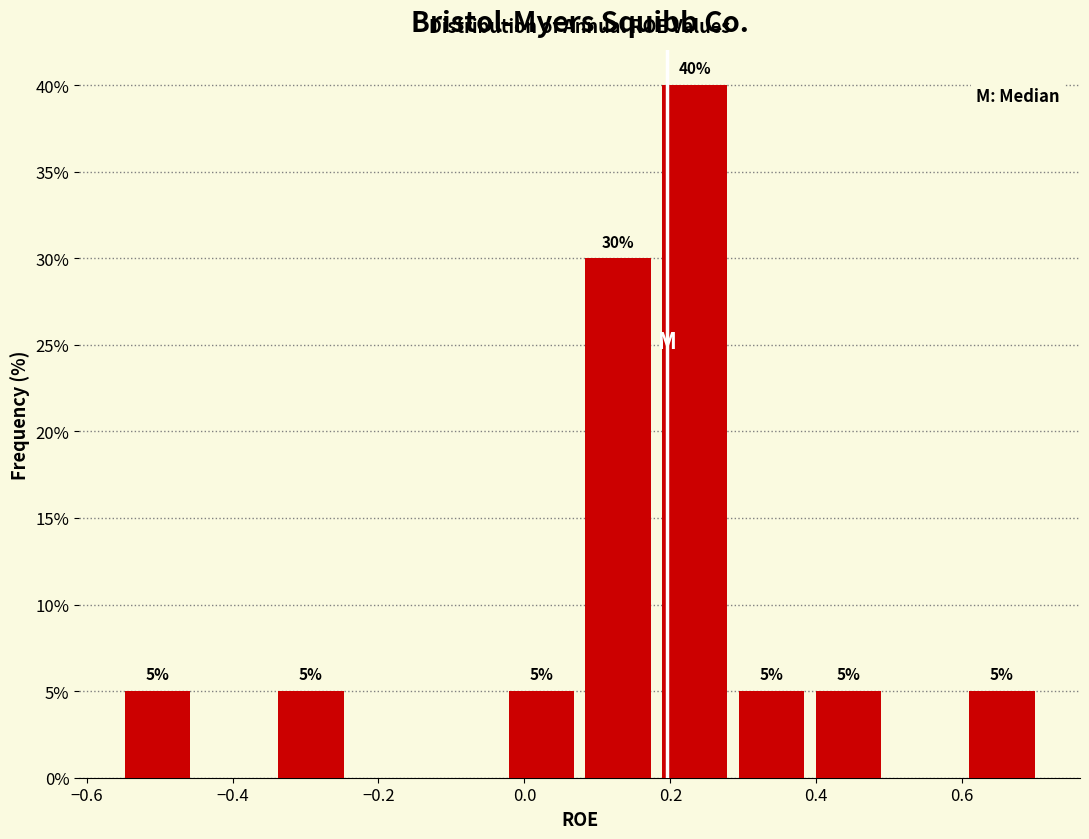

Which range on the x-axis has the tallest bar?

0.18 to 0.30